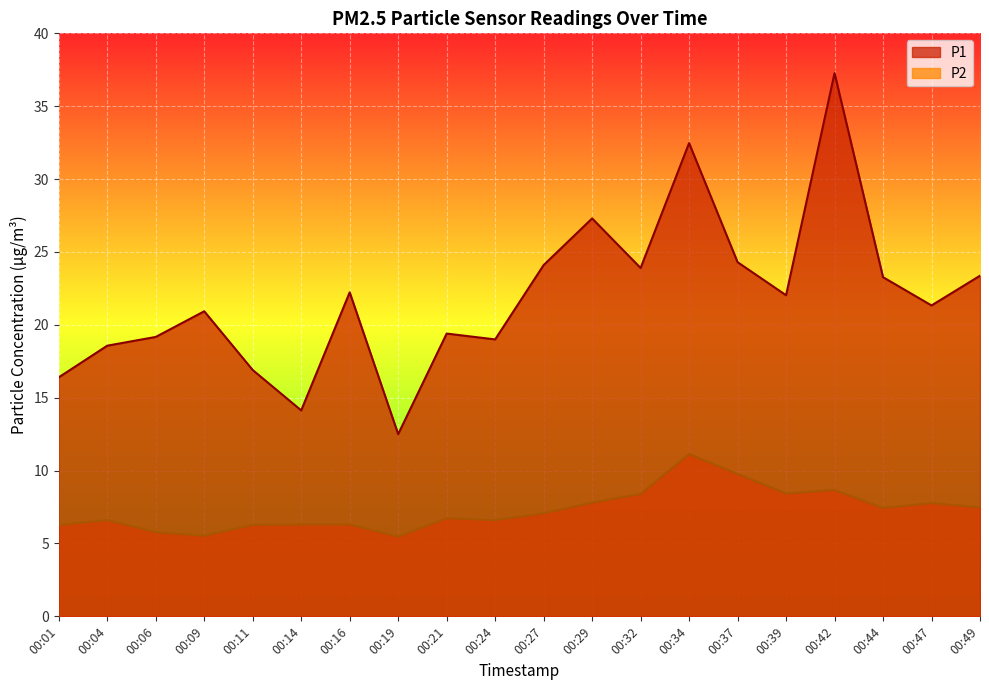

Which series has the largest total across all categories?

P1